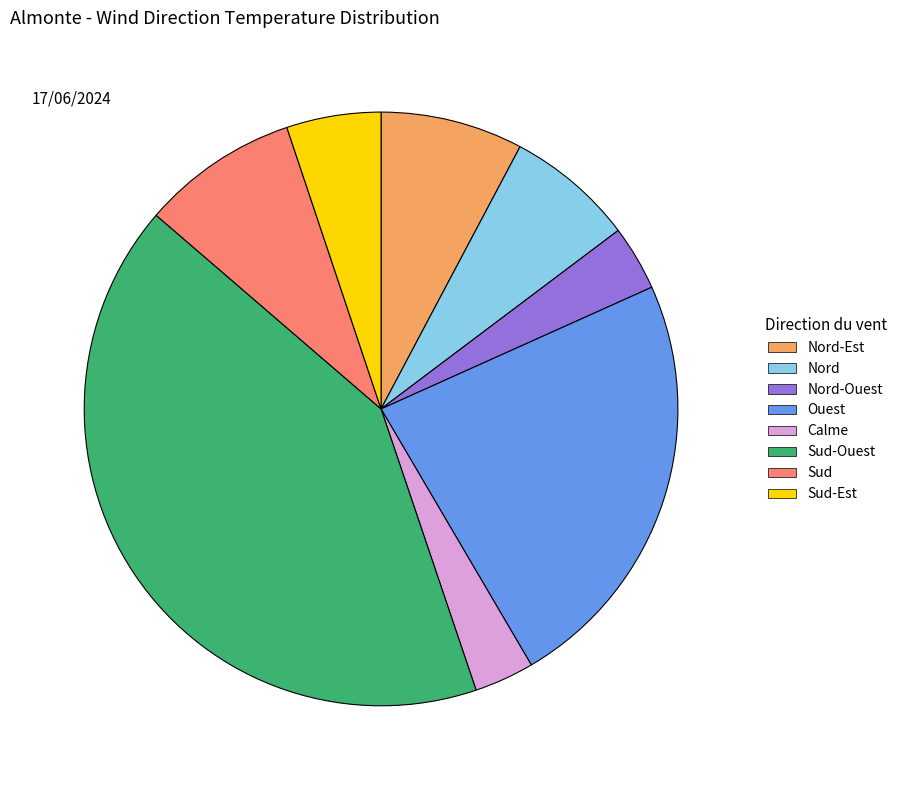

Which category has the biggest portion of the pie?

Sud-Ouest